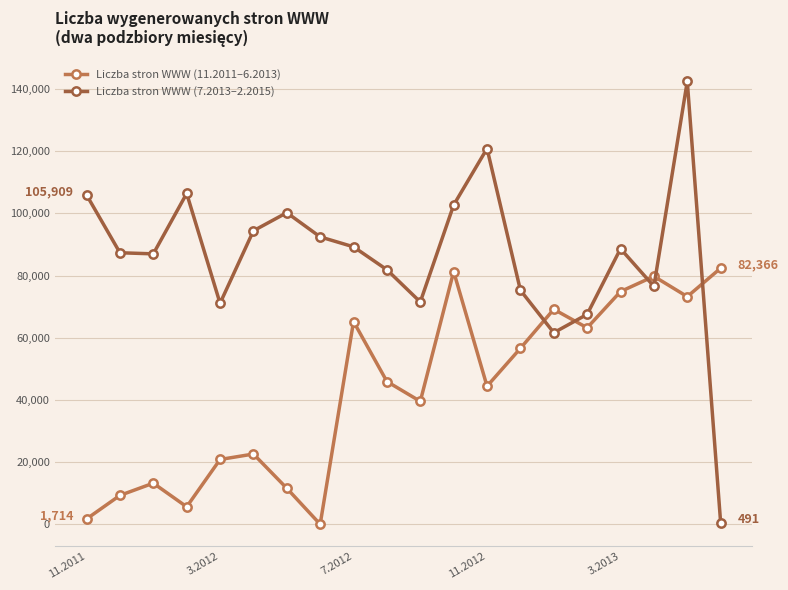

Which series has the largest range (max minus min)?

Liczba stron WWW (7.2013–2.2015)